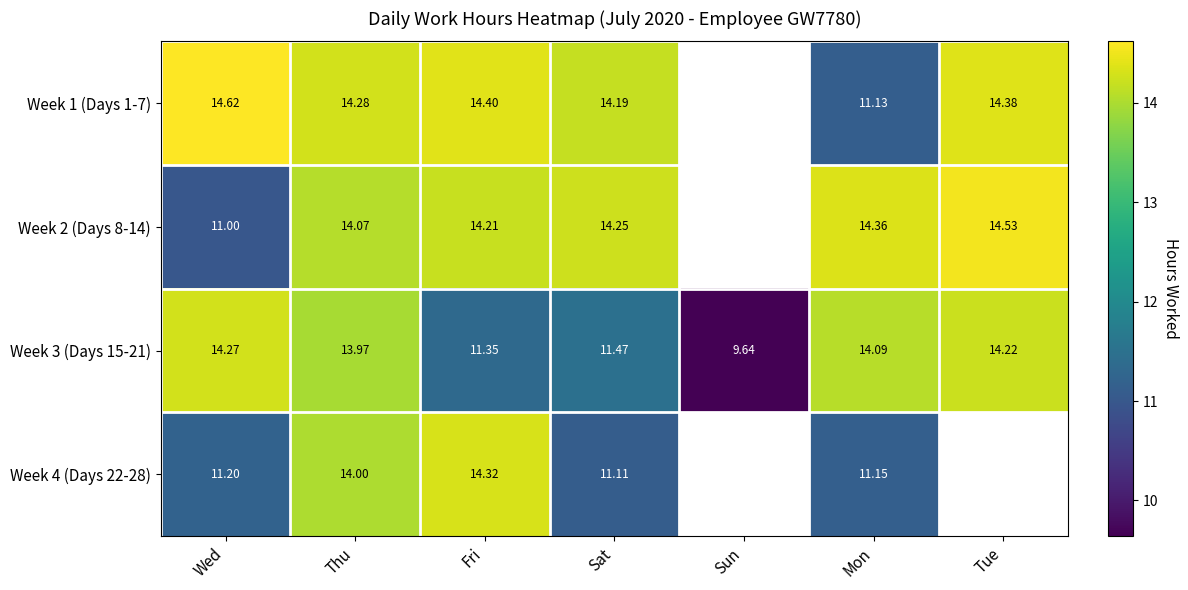

Between Wed and Sat, which is larger?

Wed